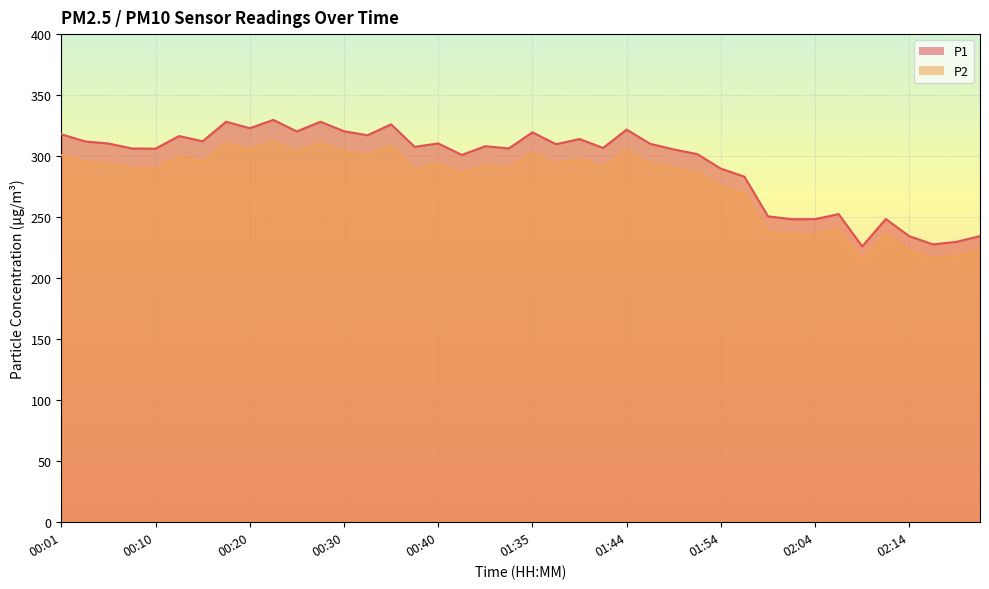

Between 00:42 and 02:07, which series saw the biggest shift?

P1